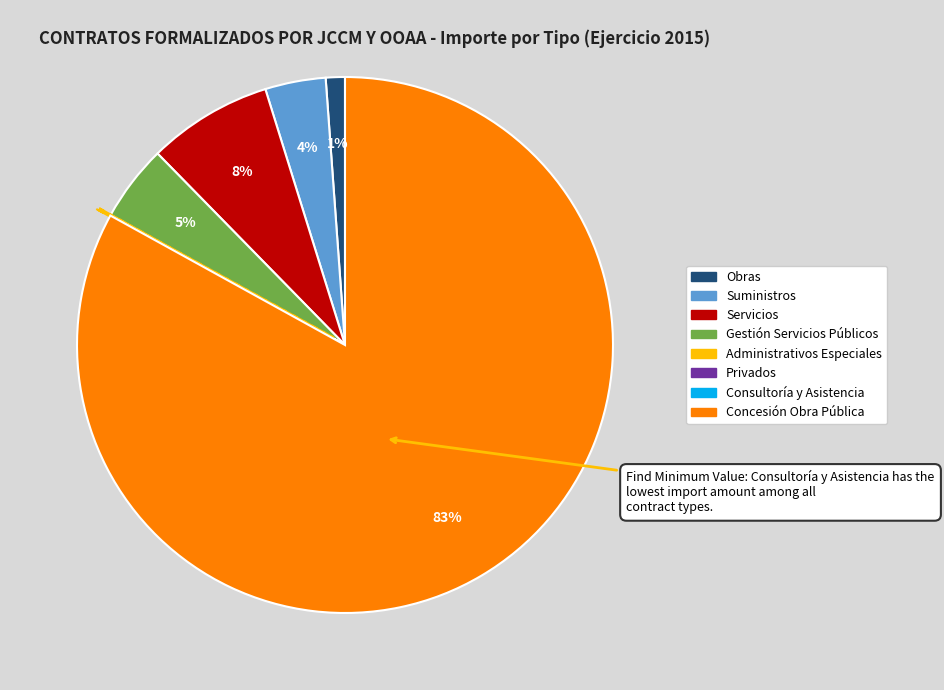

True or false: Obras accounts for 7% of the total.

False